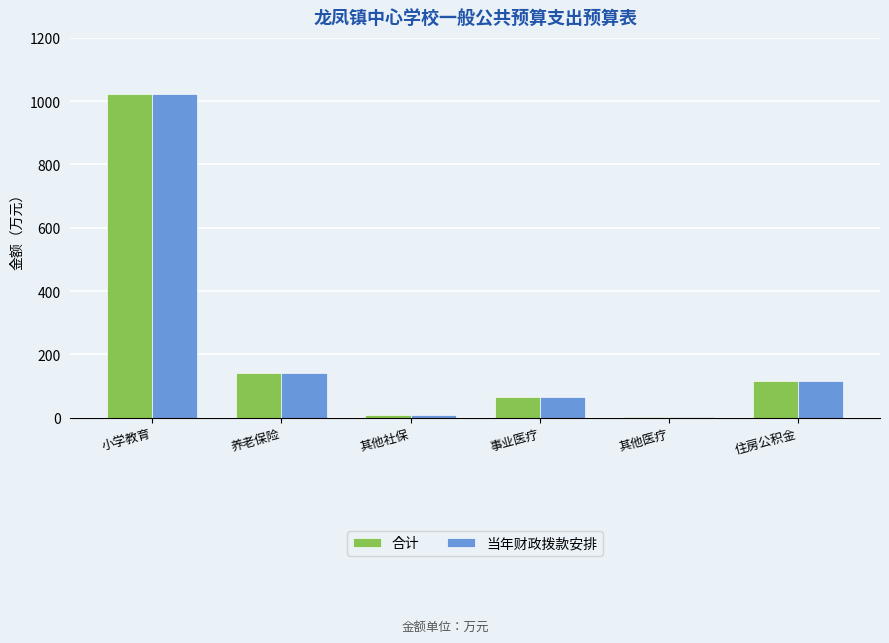

Which label corresponds to the largest value in the chart?

小学教育